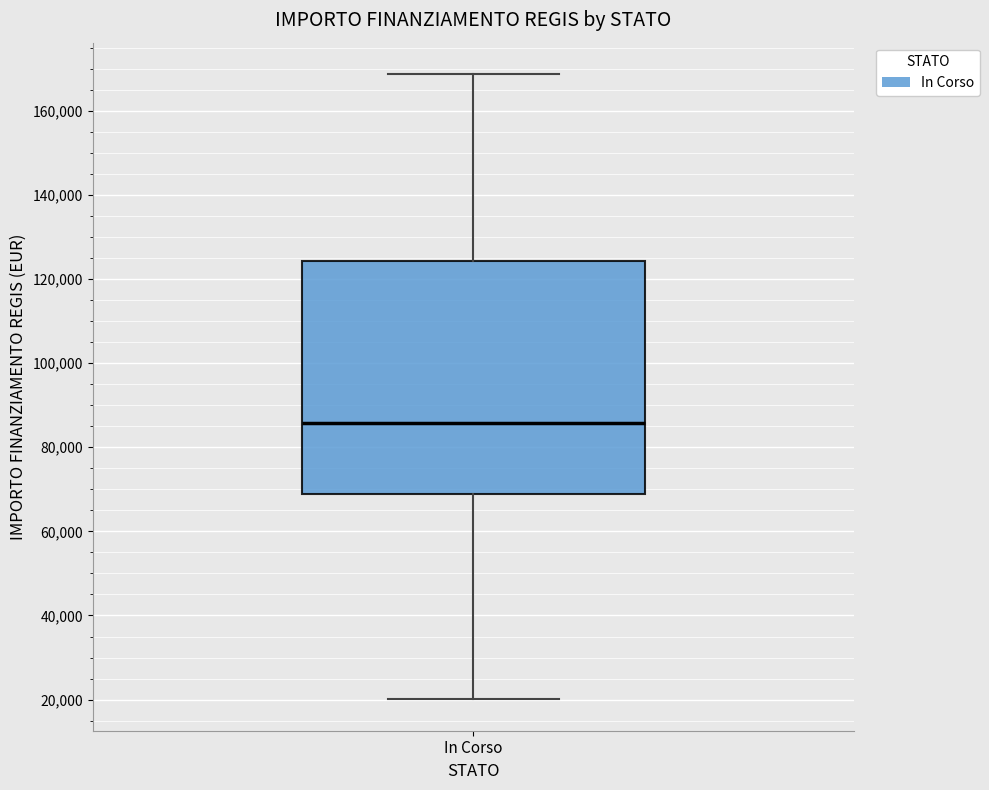

Where is the lower edge of the box for In Corso on the y-axis? The values are not printed on the chart, so give them approximately, as read against the axis.

68000